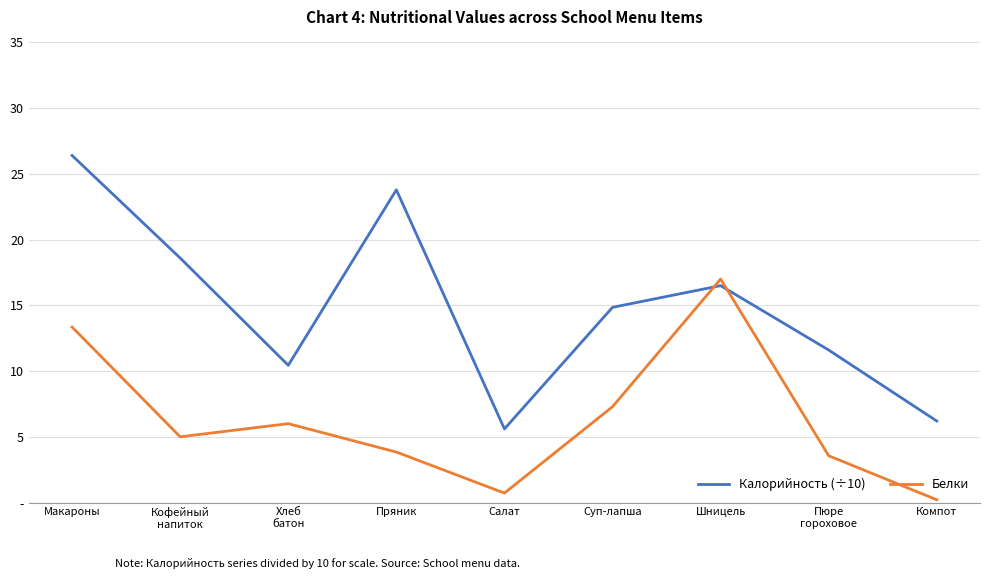

Rank the series by their average value, from highest to lowest.

Калорийность (÷10), Белки